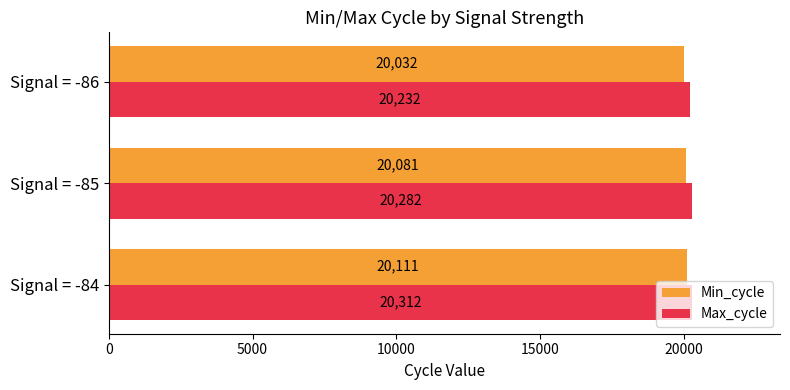

Which series has the largest total across all categories?

Max_cycle